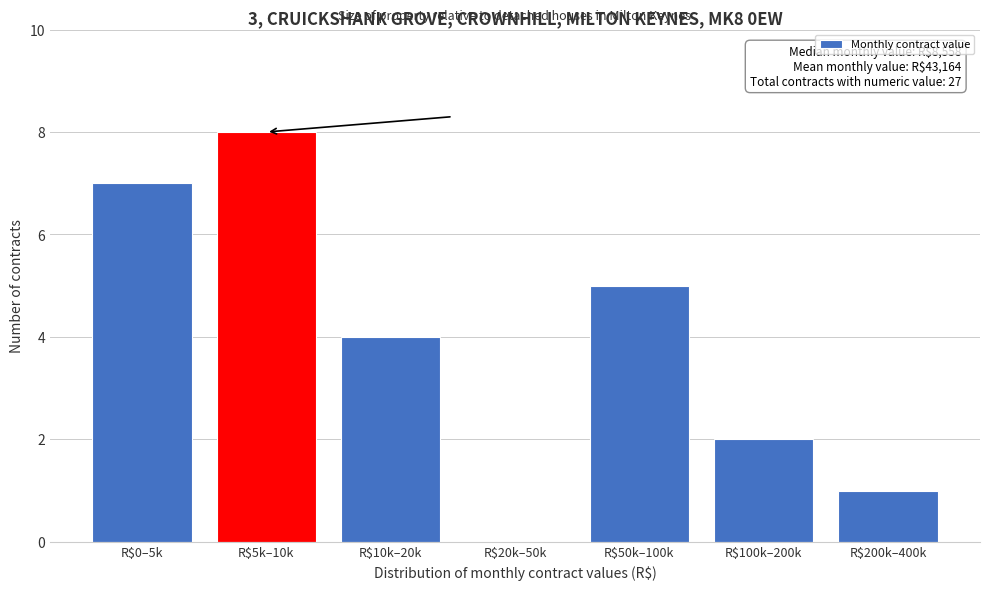

Which category has the highest value across all series?

R$5k–10k